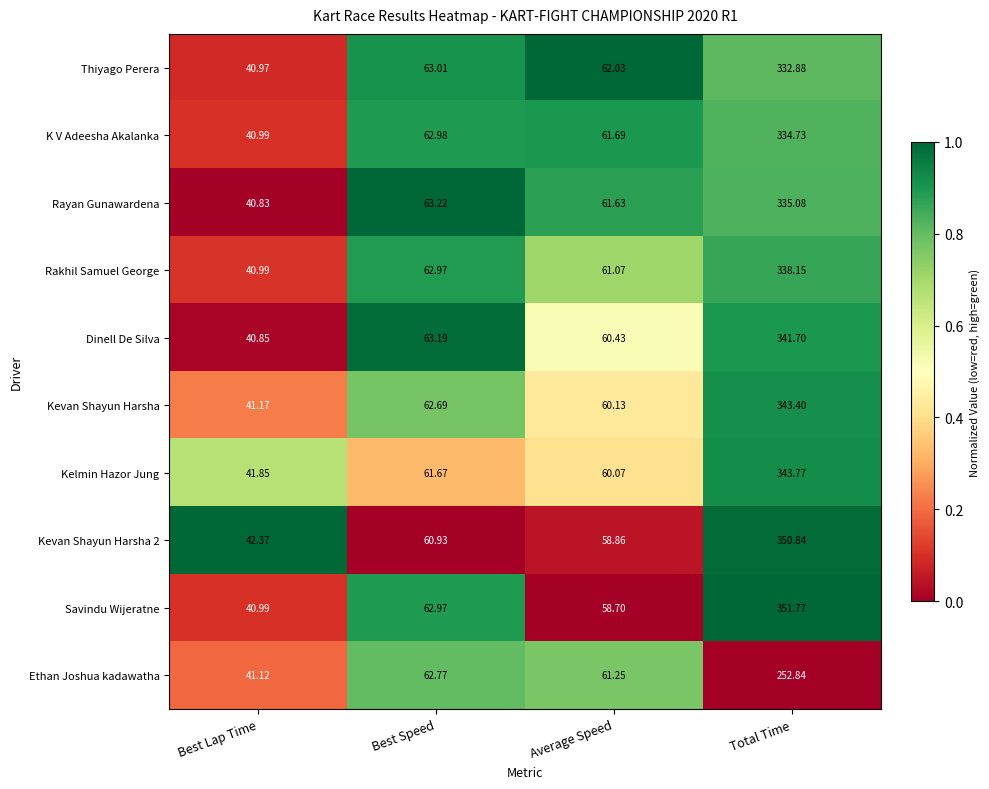

At which category does the chart reach its peak across all series?

Total Time